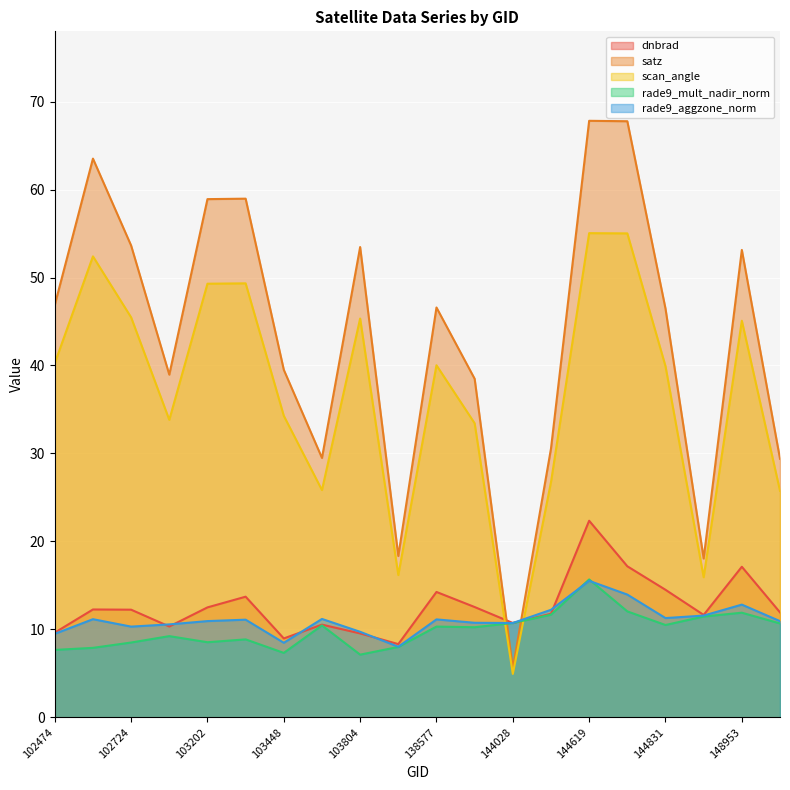

Which series has the widest spread of values?

satz